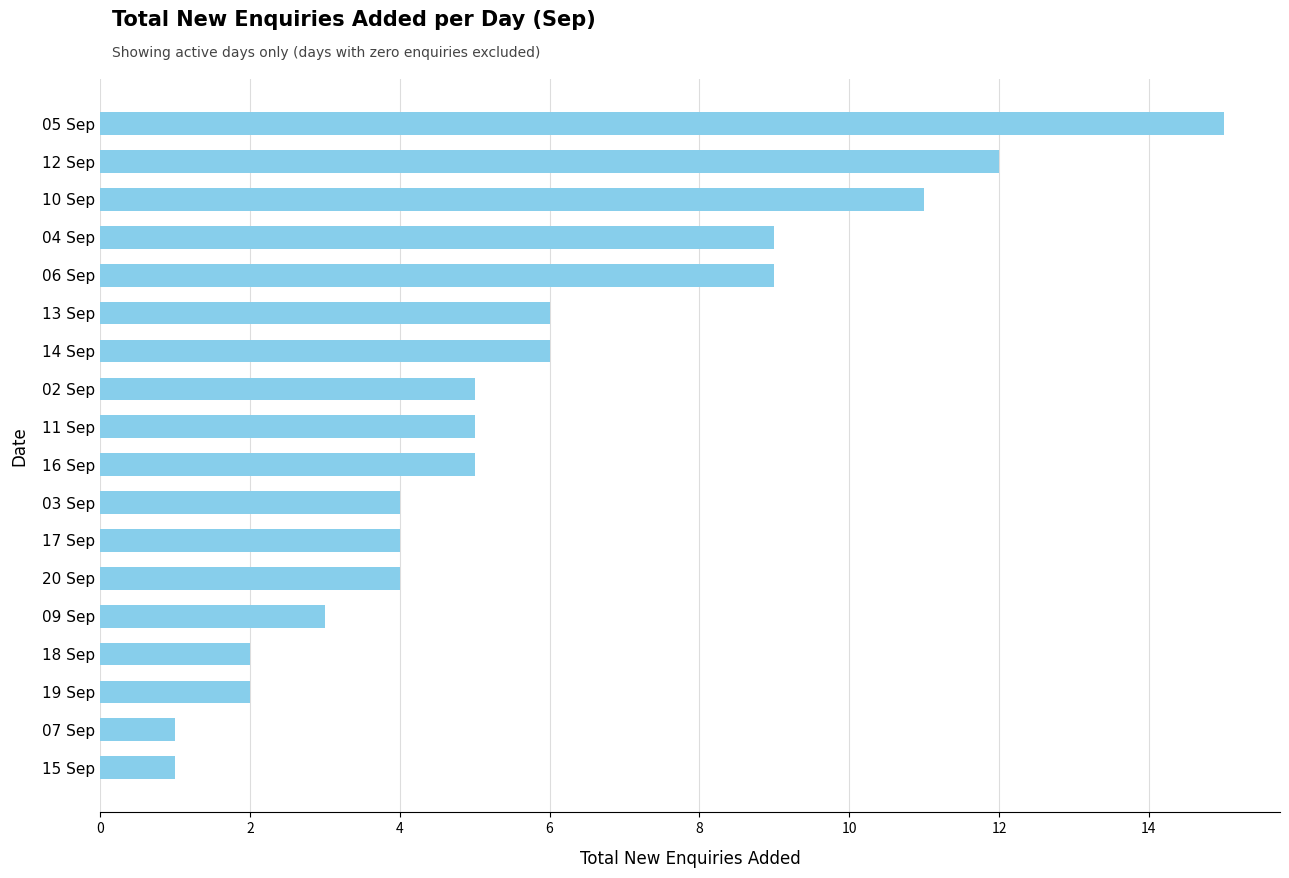

What is the average value?

6